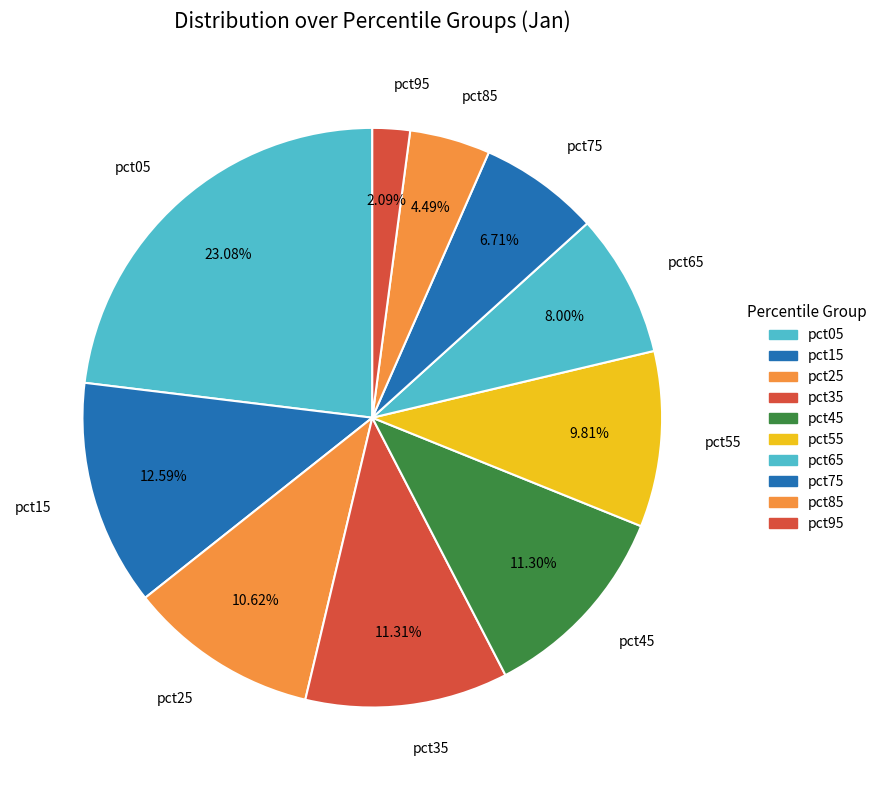

Is there any slice that represents more than half of the pie?

No